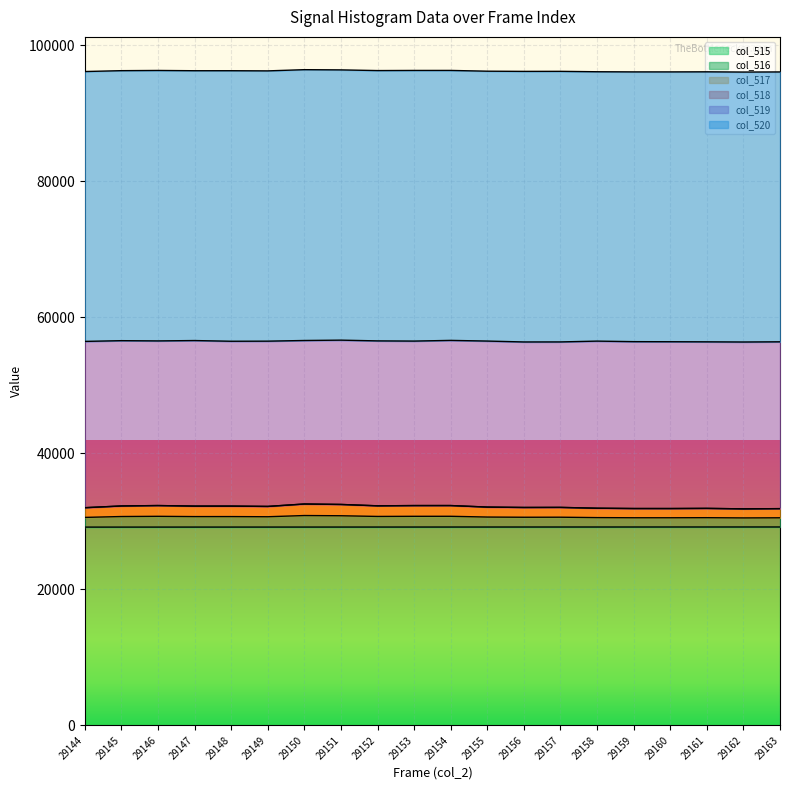

What is the difference between the maximum and minimum values in the col_517 series?

712